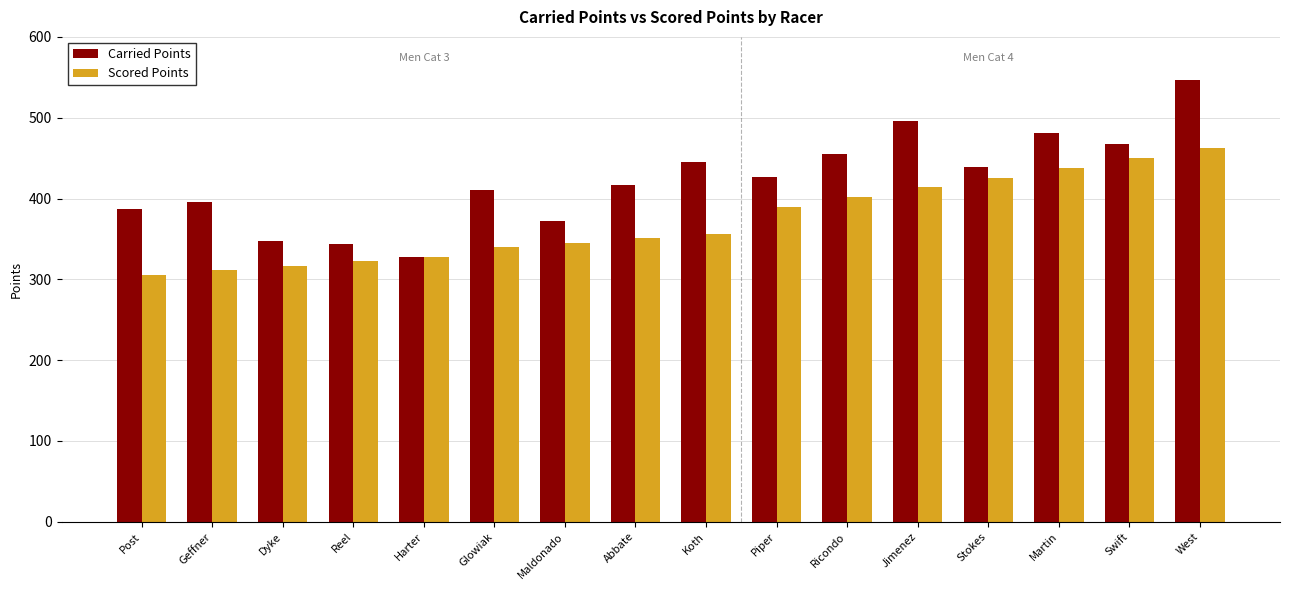

Where does the Scored Points series first go above 356?

Koth